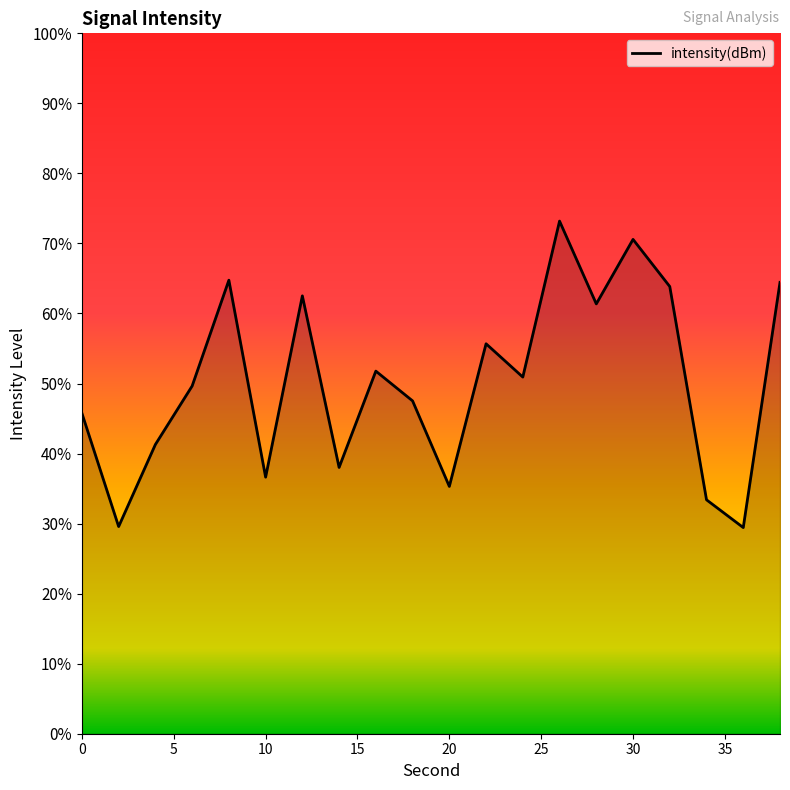

How many categories are shown in the chart?

20